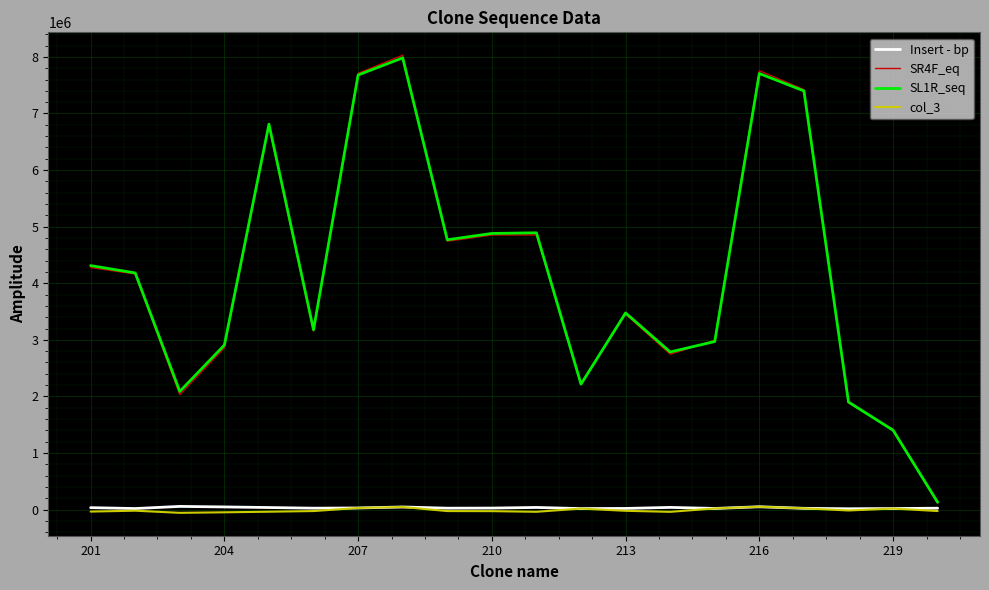

Which series has the widest spread of values?

SR4F_eq